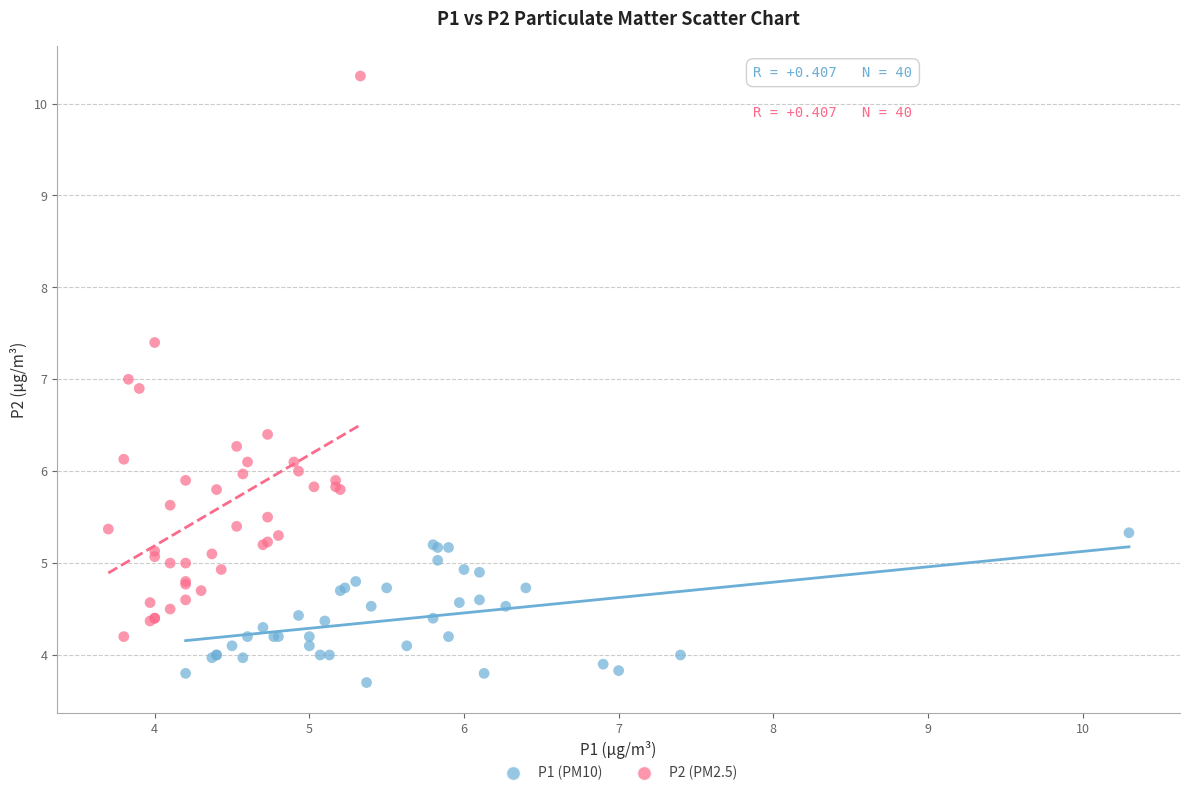

Which series reaches the minimum Y coordinate?

P1 (PM10)